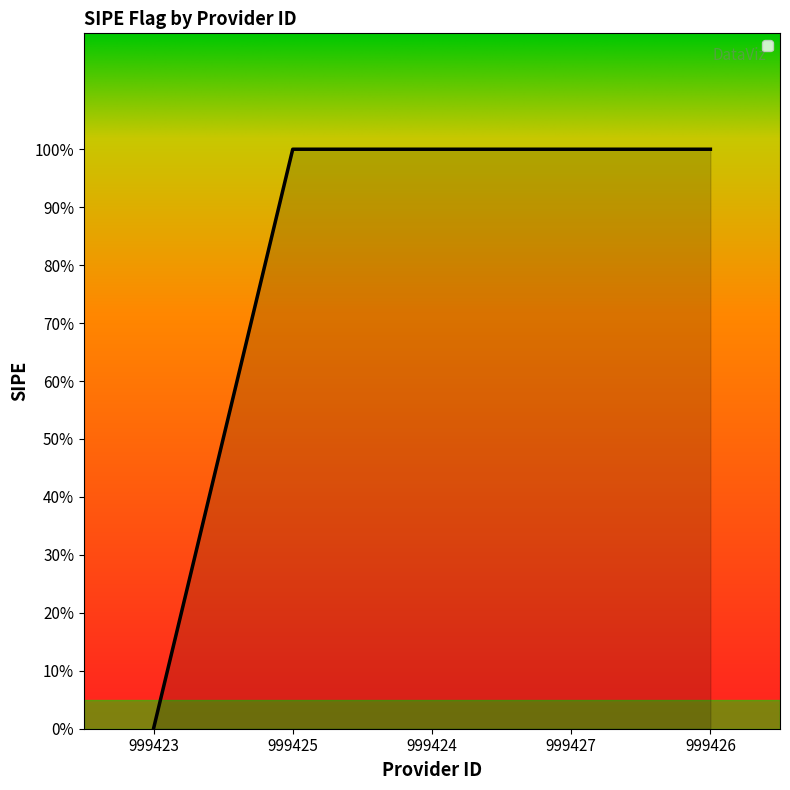

Rank the categories by value from highest to lowest.

999425, 999424, 999427, 999426, 999423